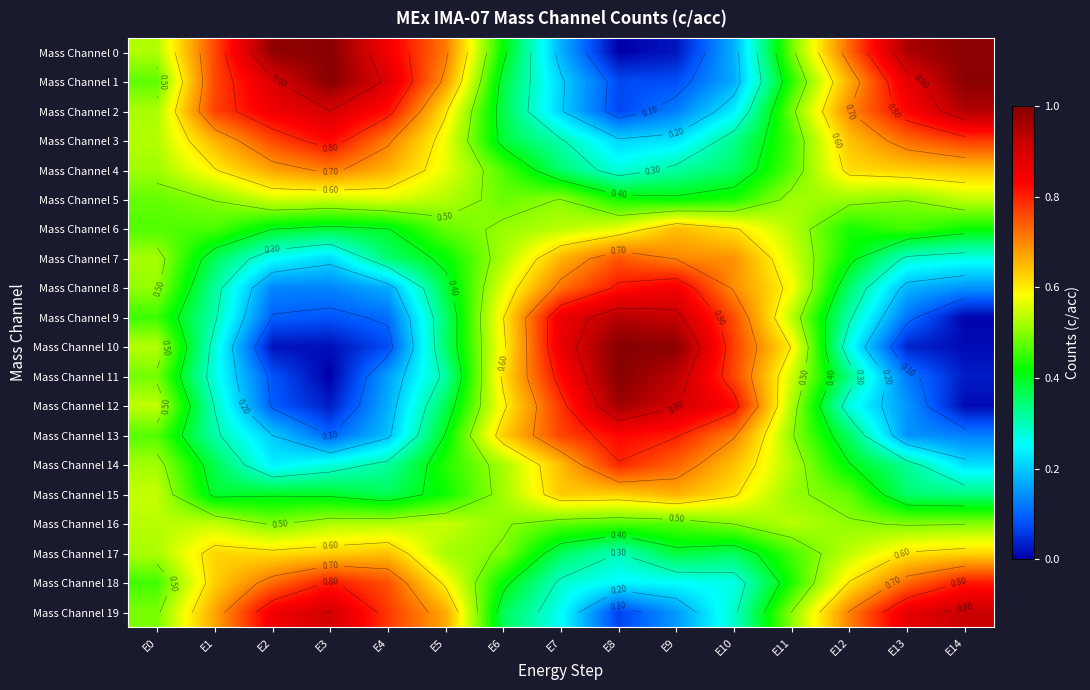

What is the difference between the maximum and minimum values in the Mass Channel 18 series?

0.6